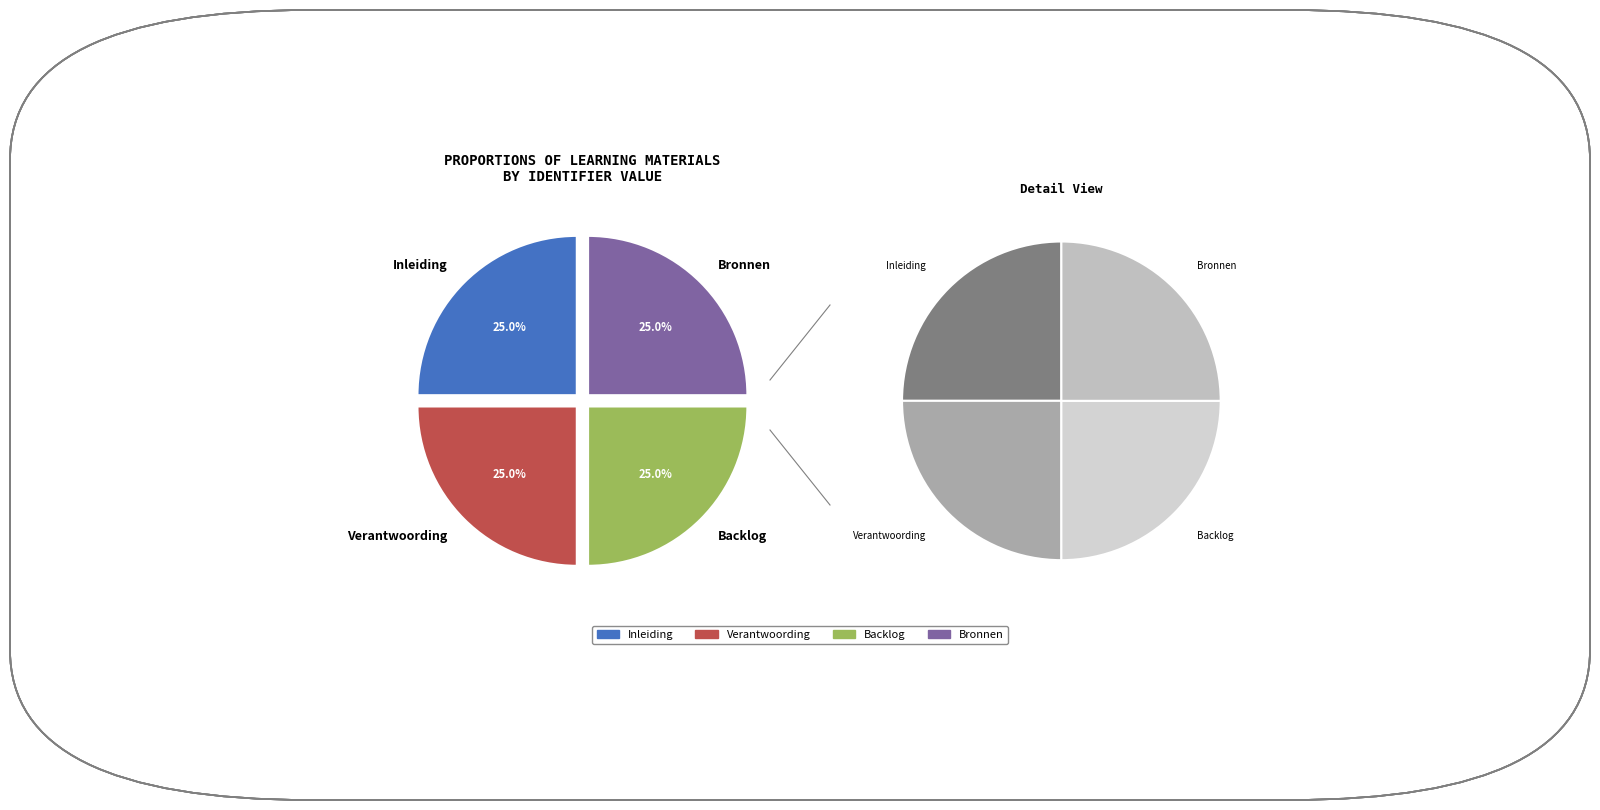

Is it true that Verantwoording is 33% of the pie?

False